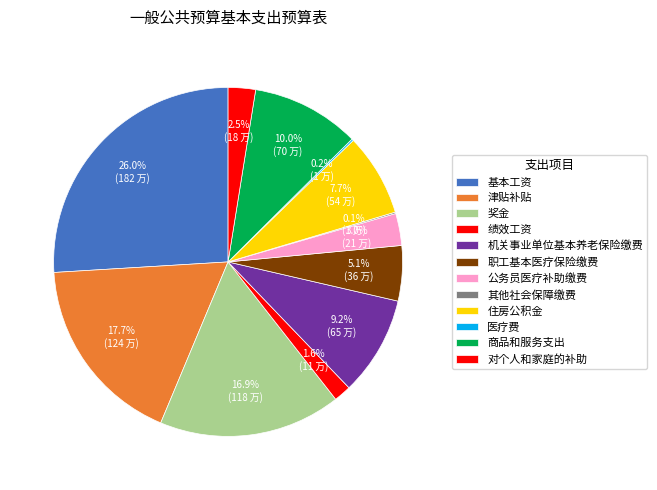

Which slice is the largest?

基本工资